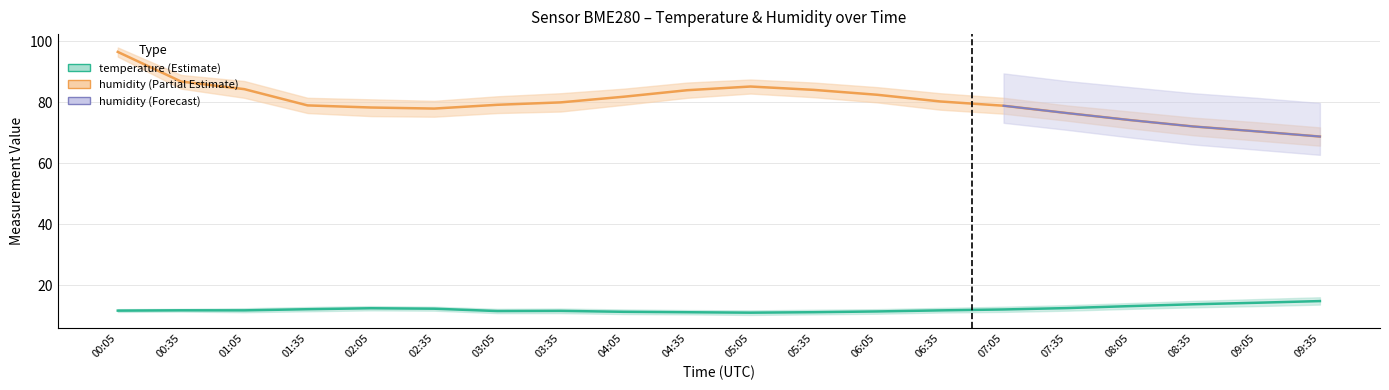

The value of temperature_upper at 03:05 is 12.3. True or false?

True